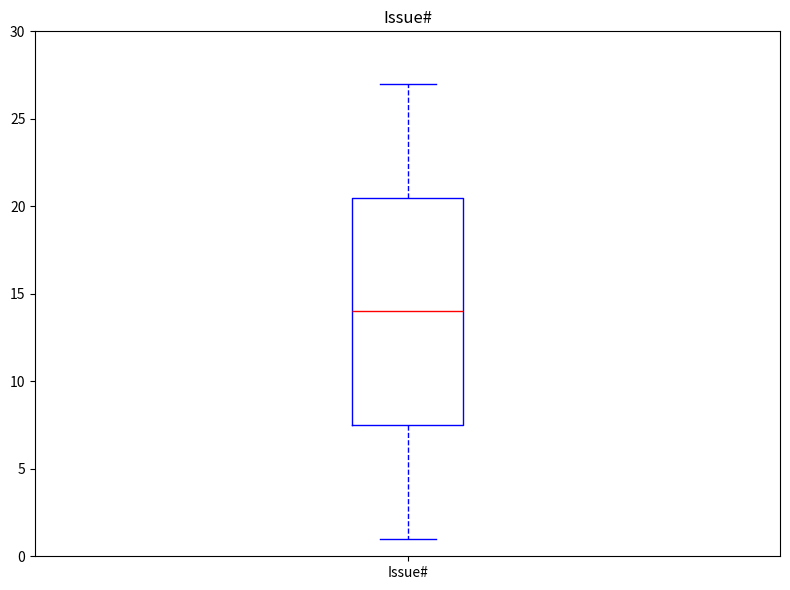

Transcribe this box plot: give where the median line is, the range the box spans, and where the two whiskers end, as read against the y-axis. The values are not printed on the chart, so give them approximately, as read against the axis.

median 14.0, box 7.5 to 20.5, whiskers 1.0 to 27.0